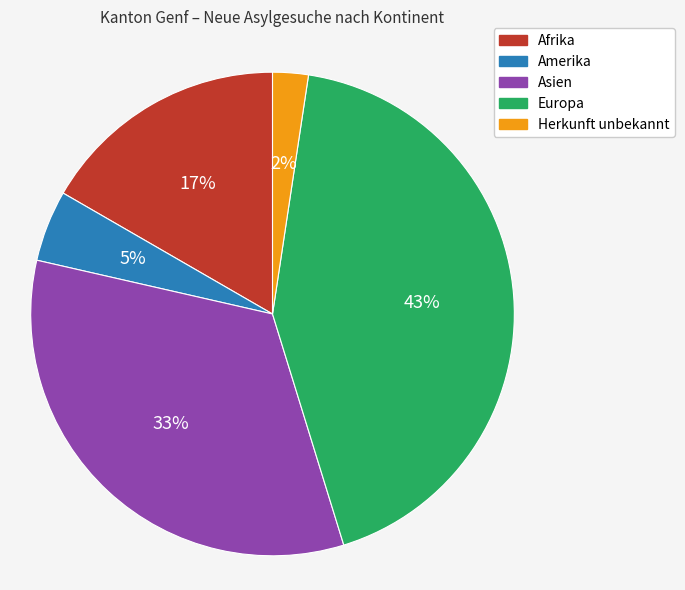

Rank the categories by value from lowest to highest.

Herkunft unbekannt, Amerika, Afrika, Asien, Europa